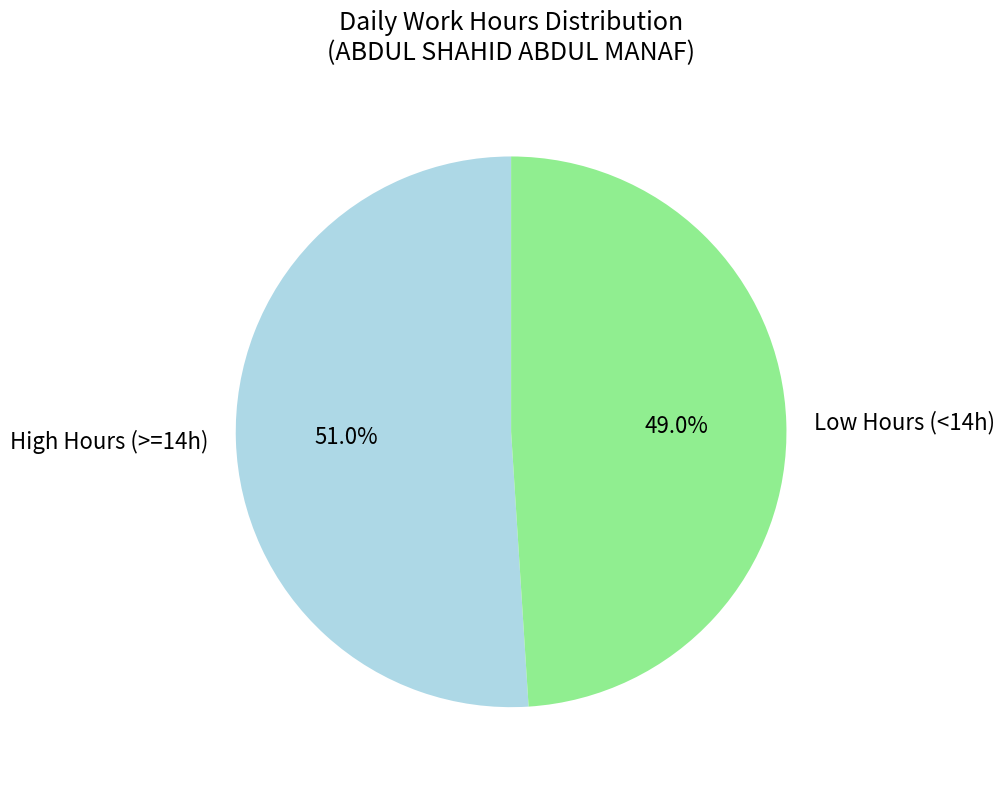

How many segments does this pie chart have?

2